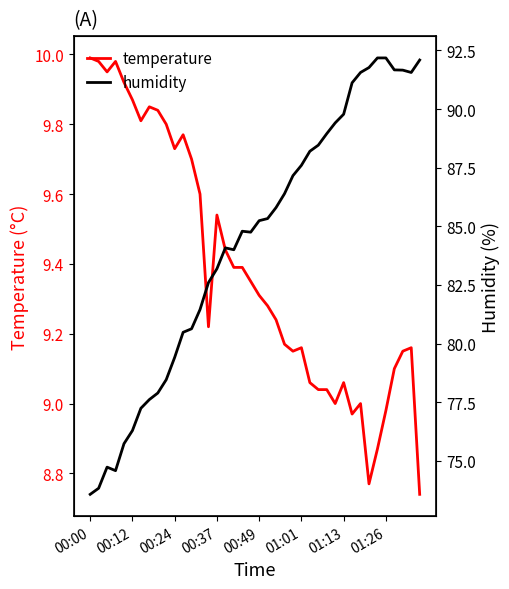

Read the temperature value at 8.

9.8